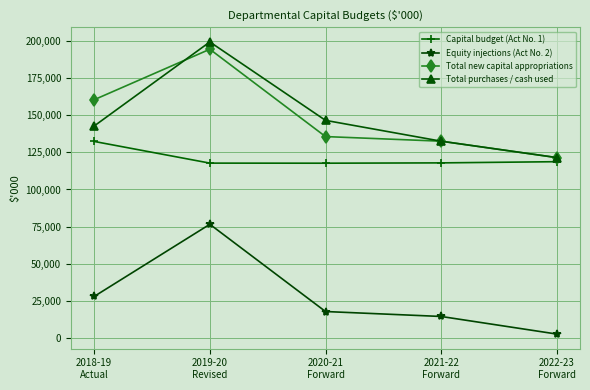

True or false: Capital budget (Act No. 1) has a value of 60583 at 2022-23
Forward.

False